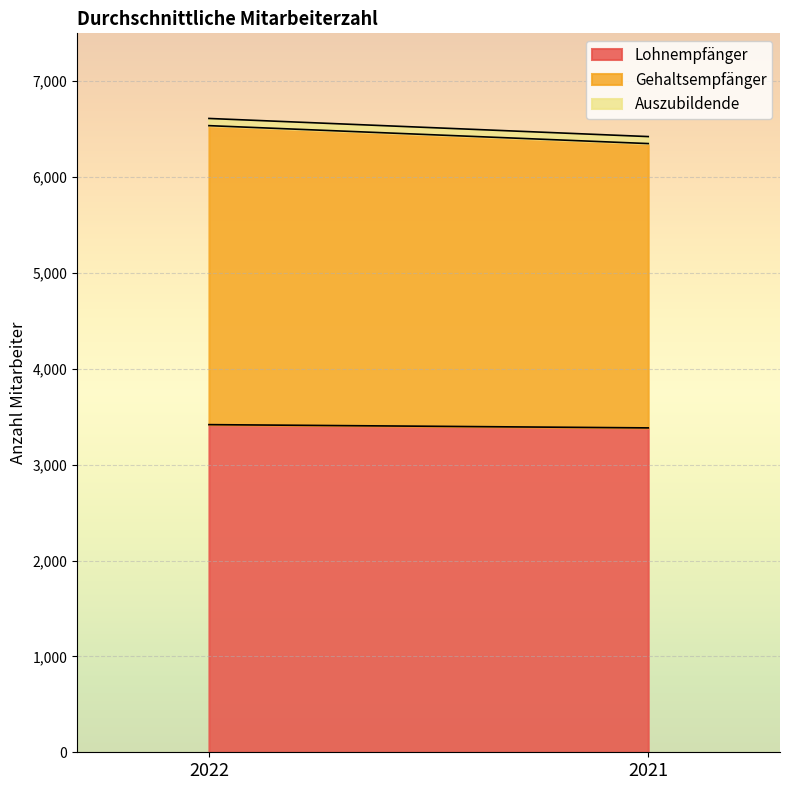

How many distinct data groups are displayed?

3